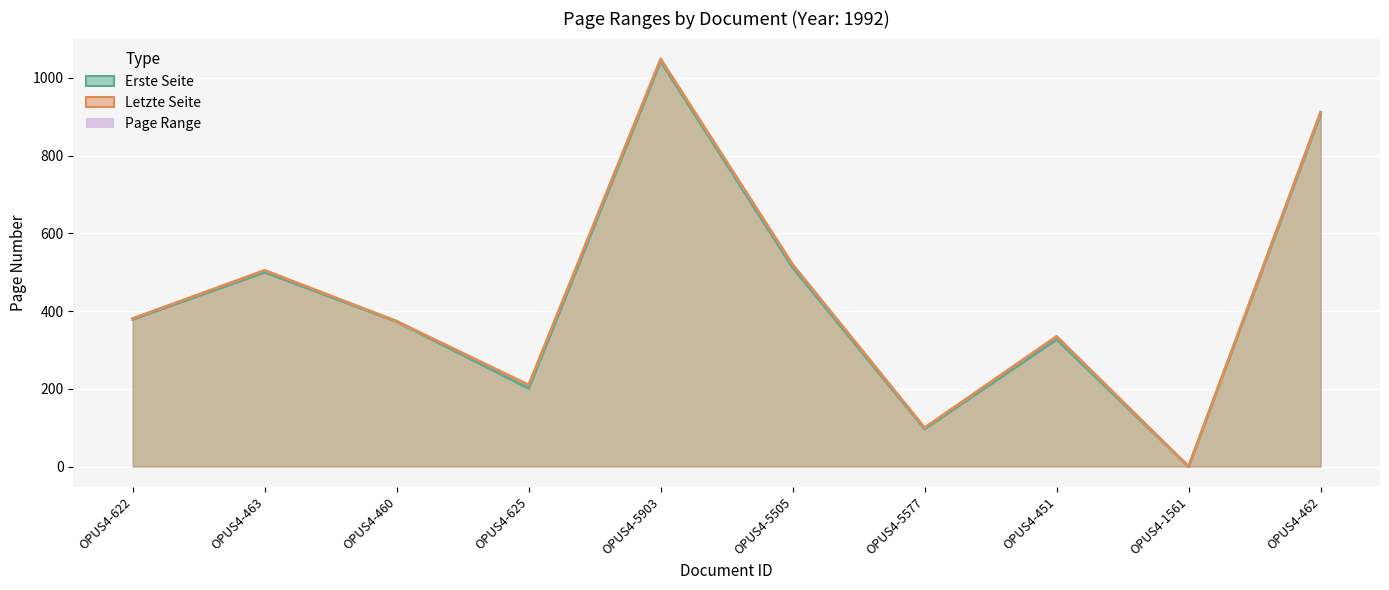

Is it true that Letzte Seite equals 366 at OPUS4-625?

False